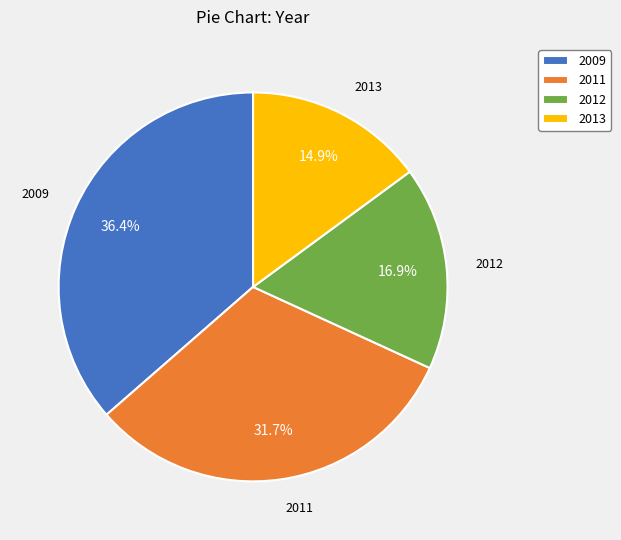

Which has a higher value, 2012 or 2011?

2011